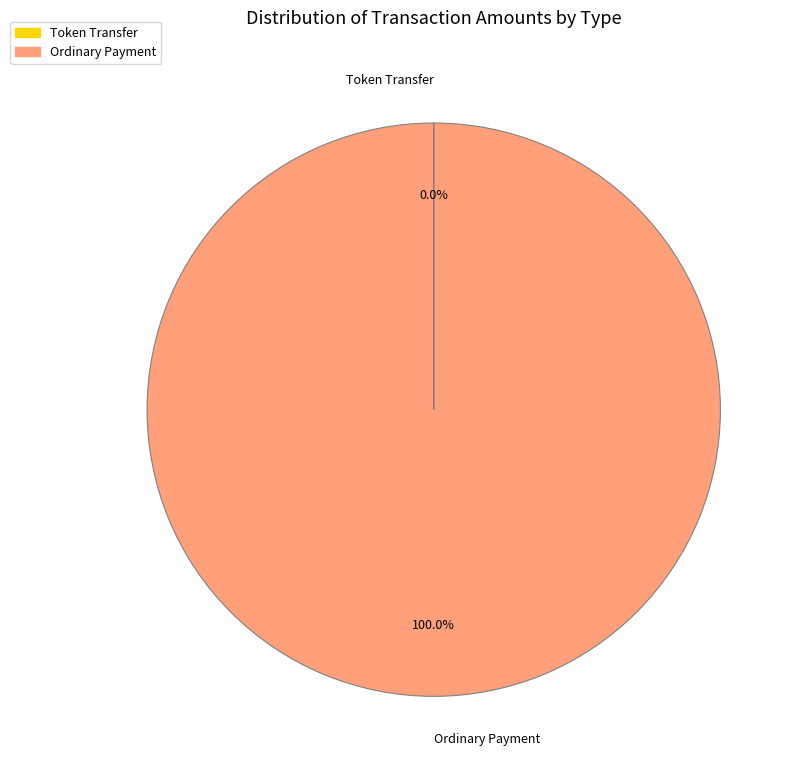

To the nearest percent, what is the difference between the largest and smallest slice percentages?

100%